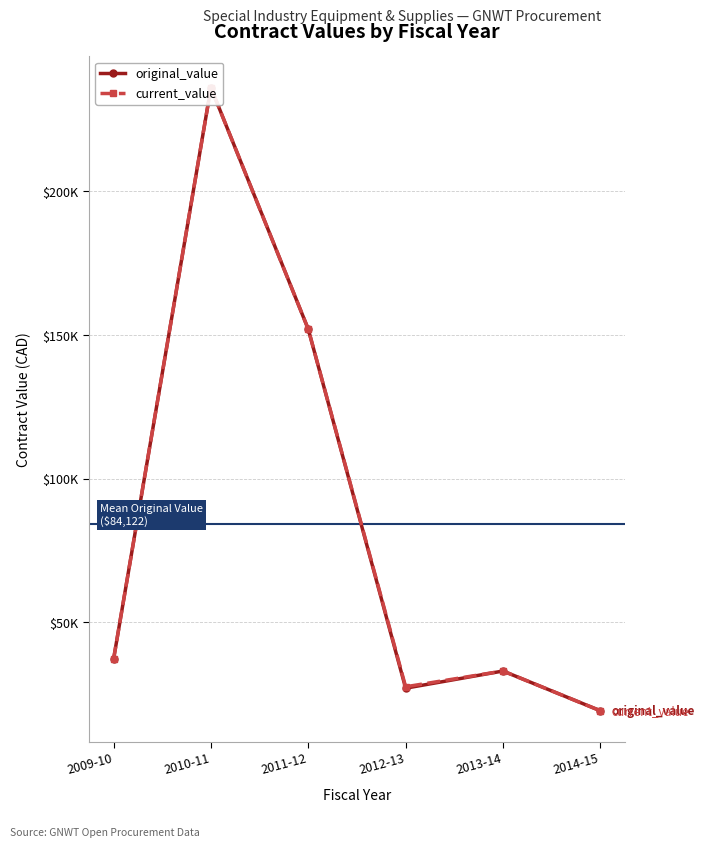

True or false: original_value and current_value cross at least once.

False